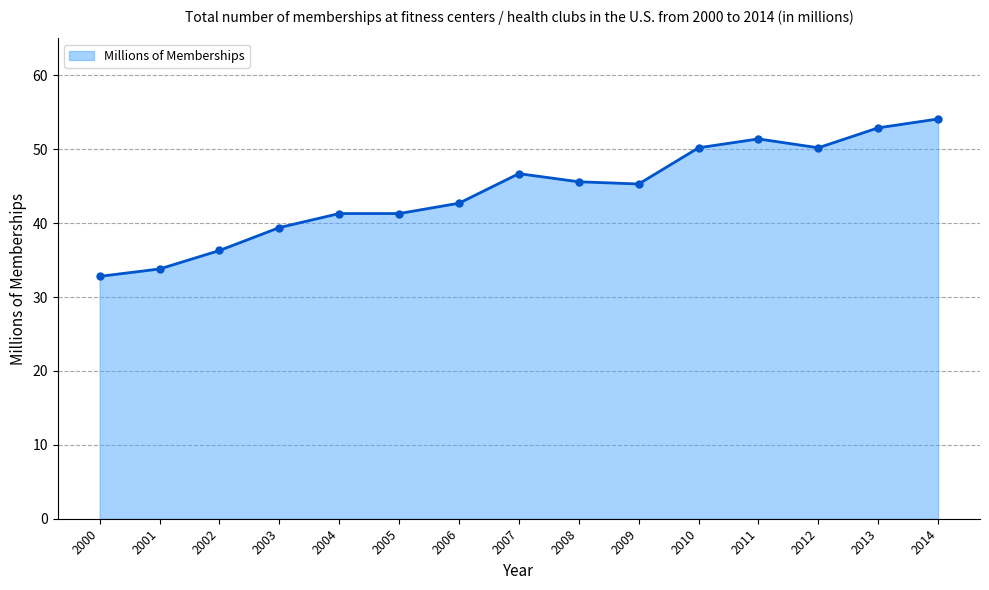

Reading left to right, extract all data points from this chart.

2000=32.8	2001=33.8	2002=36.3	2003=39.4	2004=41.3	2005=41.3	2006=42.7	2007=46.7	2008=45.6	2009=45.3	2010=50.2	2011=51.4	2012=50.2	2013=52.9	2014=54.1